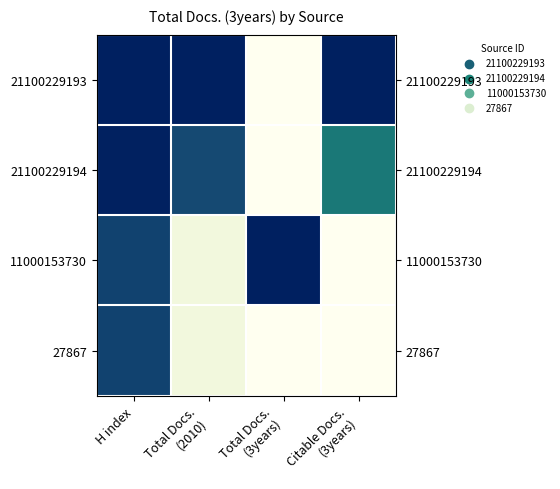

Is the value of 21100229193 at Citable Docs. (3years) greater than the value of 21100229194 at Total Docs. (2010)?

Yes